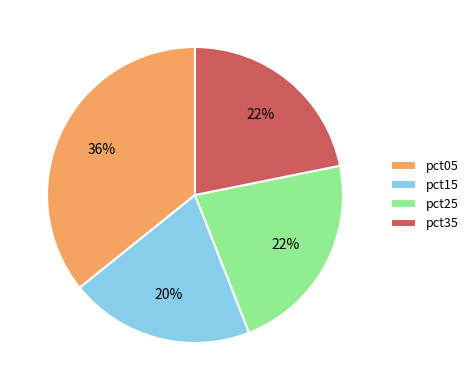

The pct25 slice represents 22% of the pie. True or false?

True